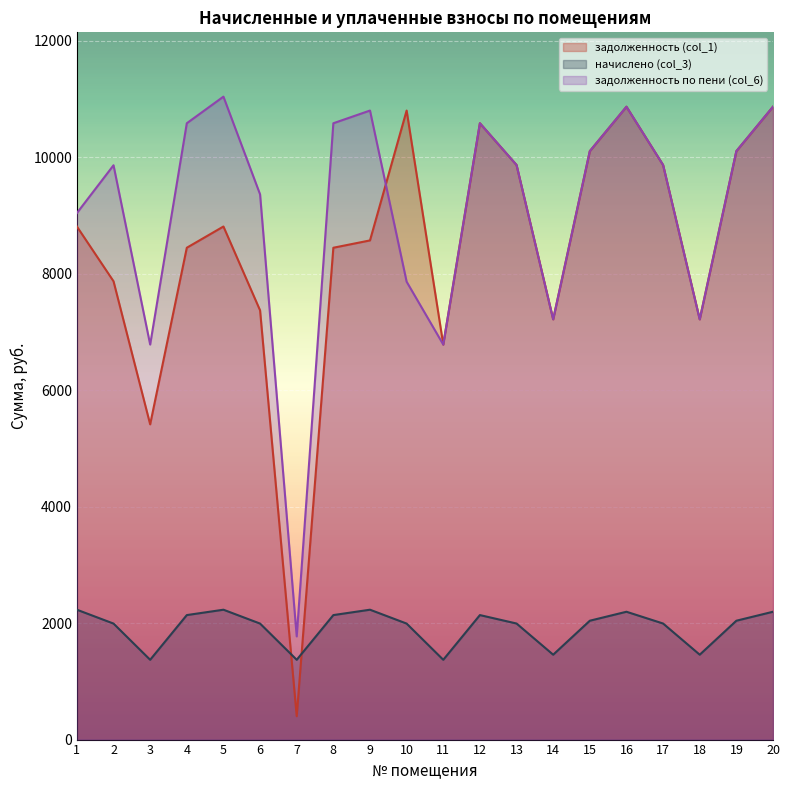

The value of начислено (col_3) at 15 is 2872.8. True or false?

False